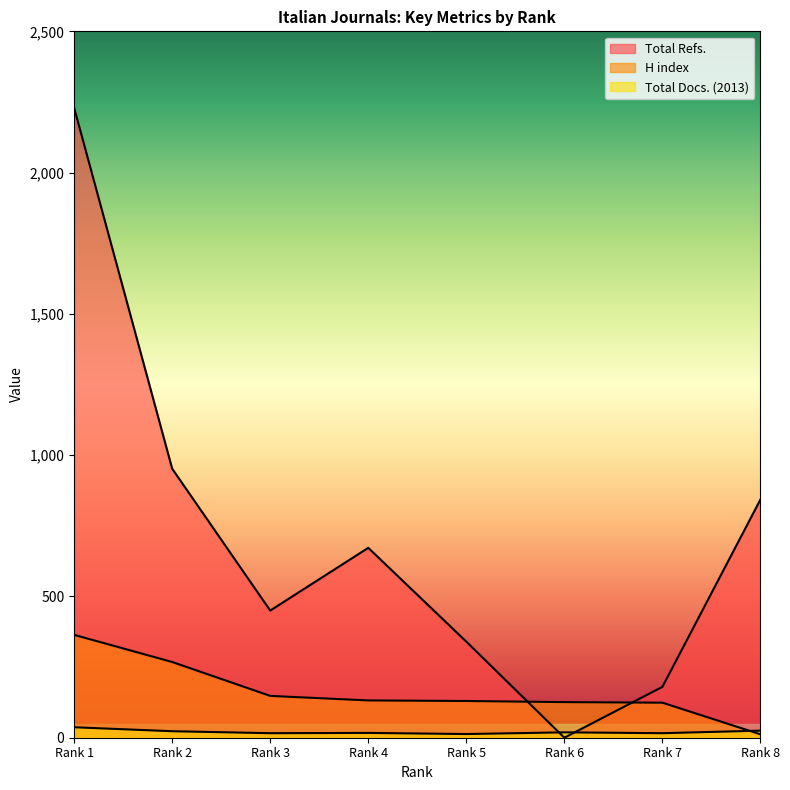

What is the difference between the second highest and minimum values in the Total Refs. series?

952